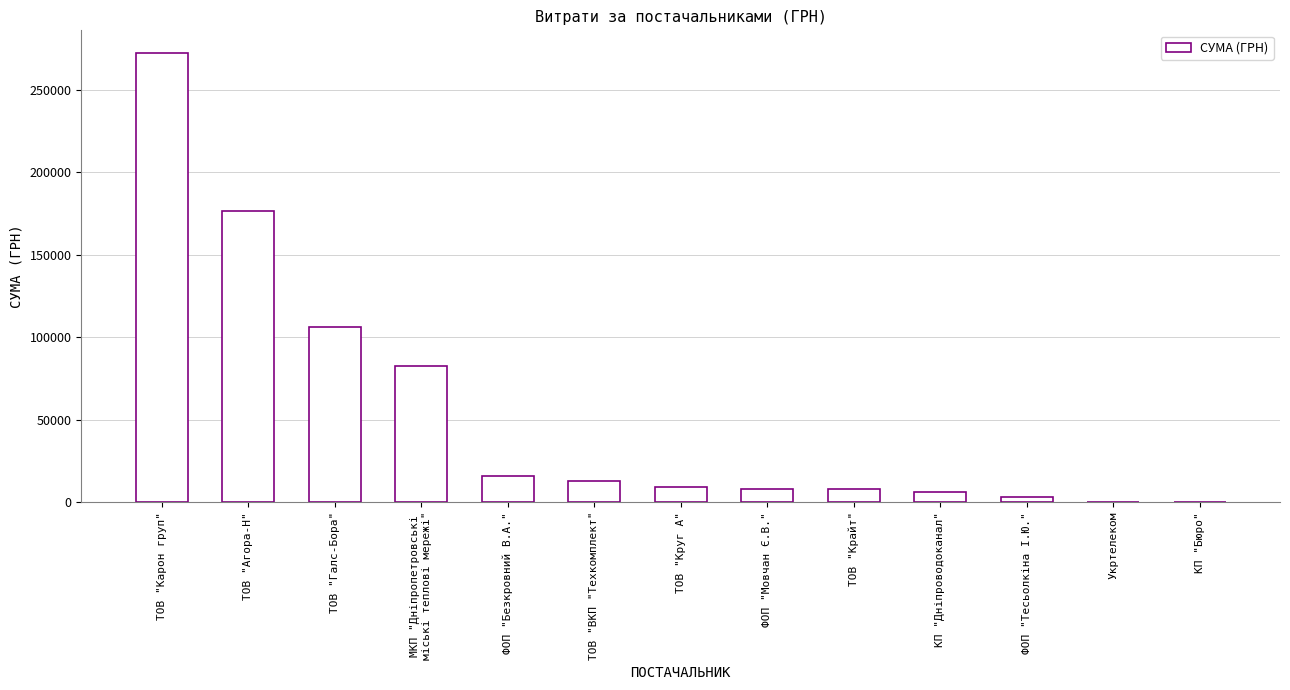

At which category does the chart reach its peak across all series?

ТОВ "Карон груп"